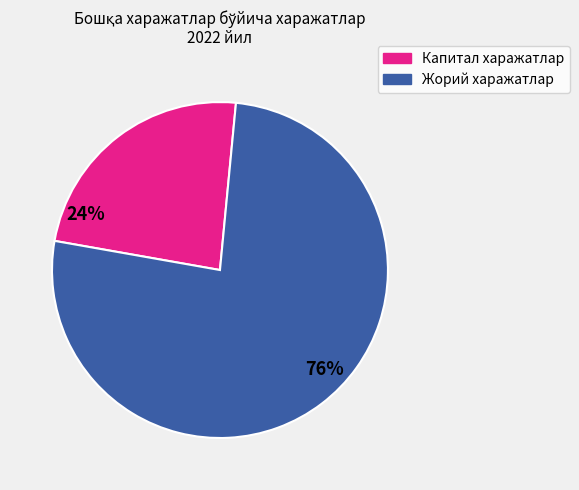

Is there a majority slice in this chart?

Yes